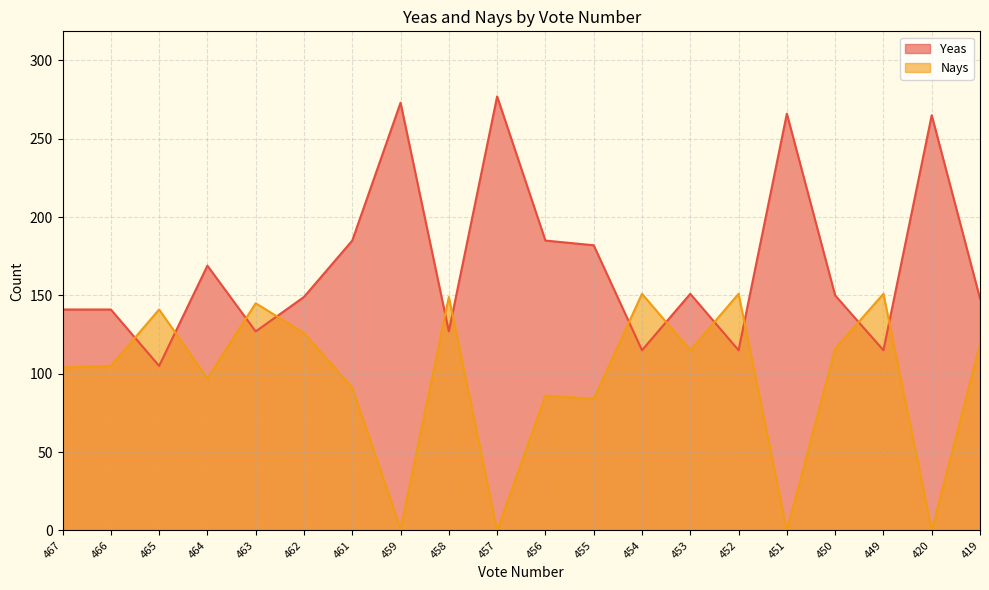

At how many categories does at least one series exceed 59?

20